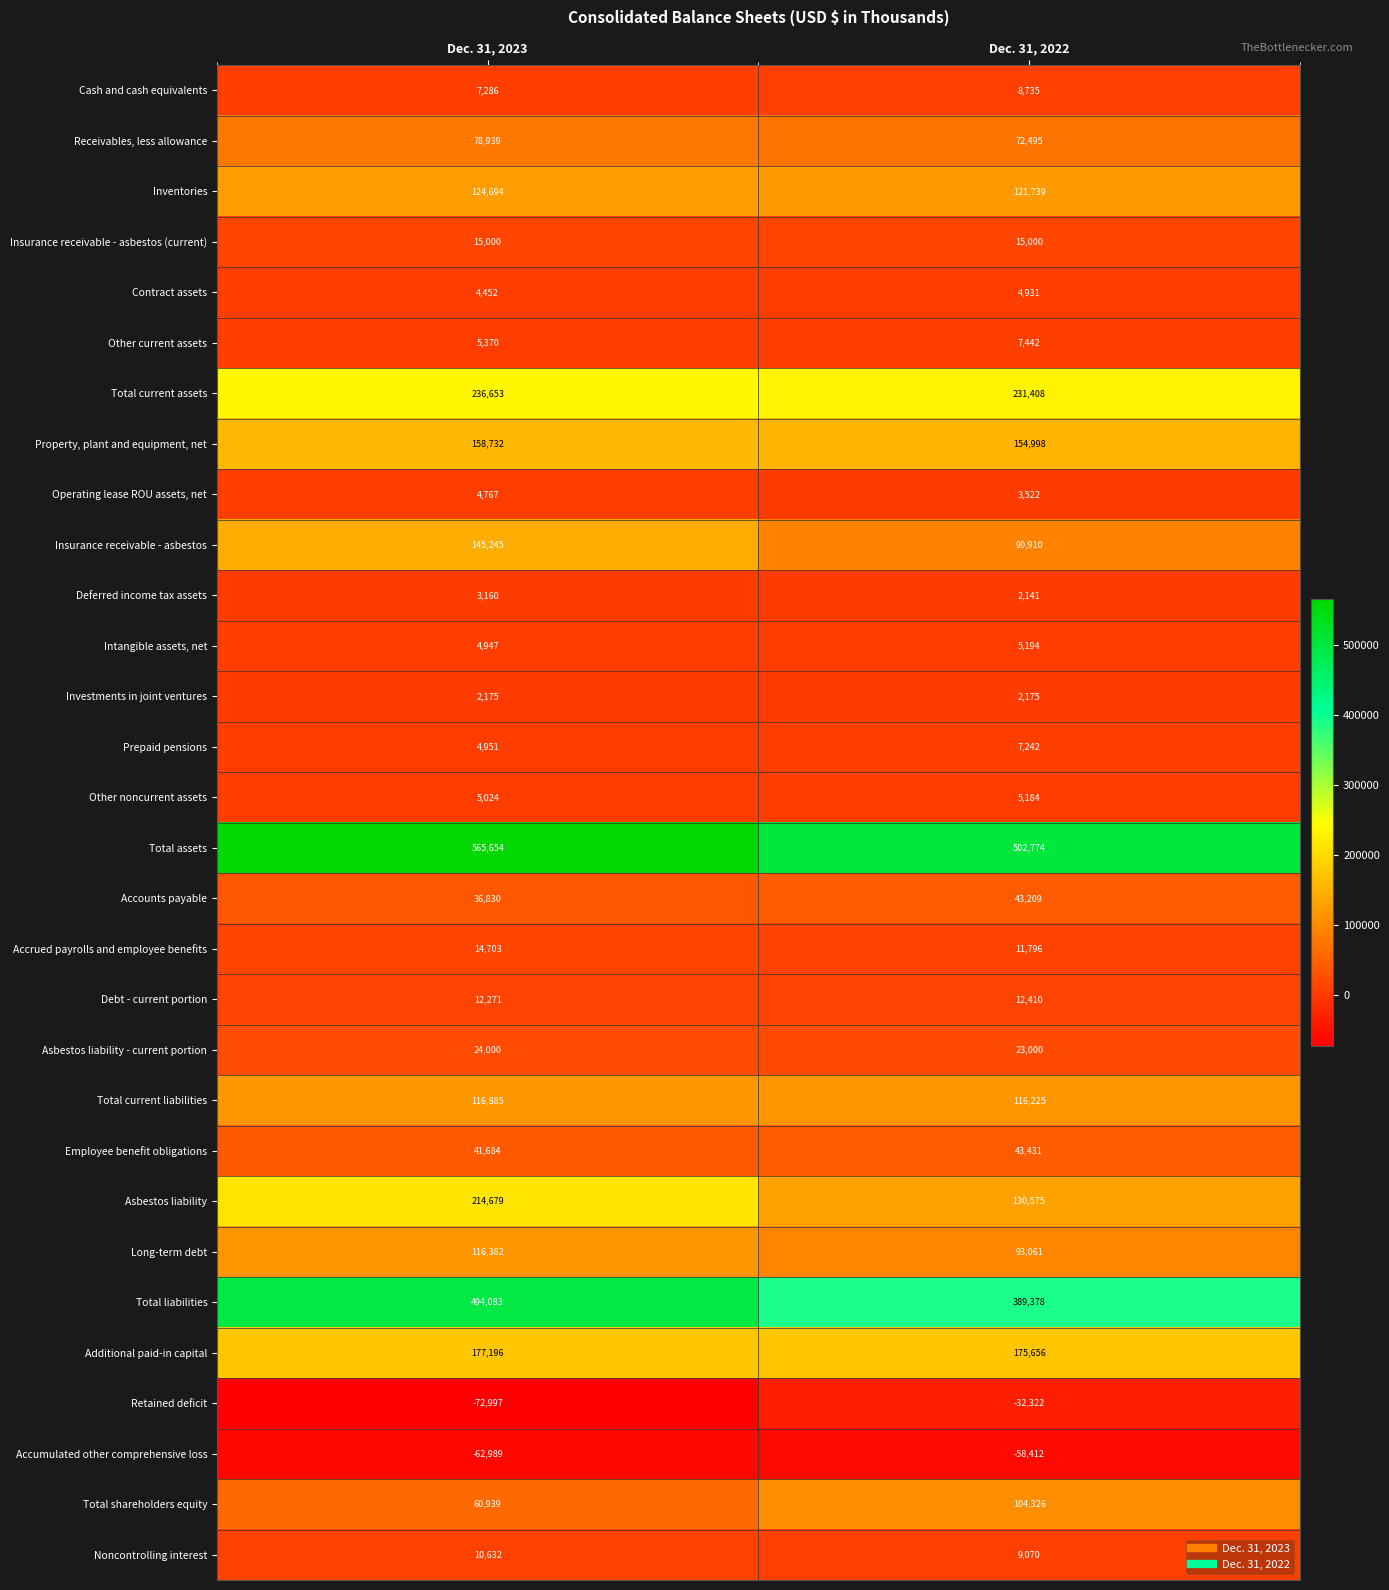

At how many categories does at least one series exceed 339263?

2